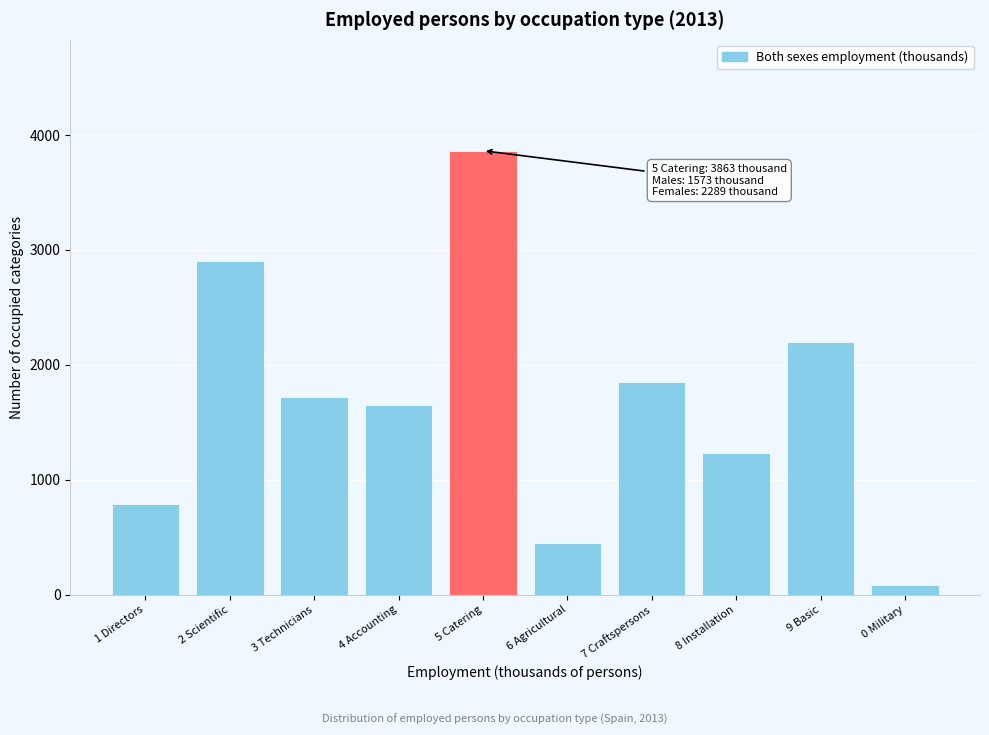

Reading right to left, list all the values displayed in this chart.

0 Military=84.3	9 Basic=2202.0	8 Installation=1236.3	7 Craftspersons=1850.5	6 Agricultural=448.2	5 Catering=3862.6	4 Accounting=1646.2	3 Technicians=1722.8	2 Scientific=2905.5	1 Directors=791.5